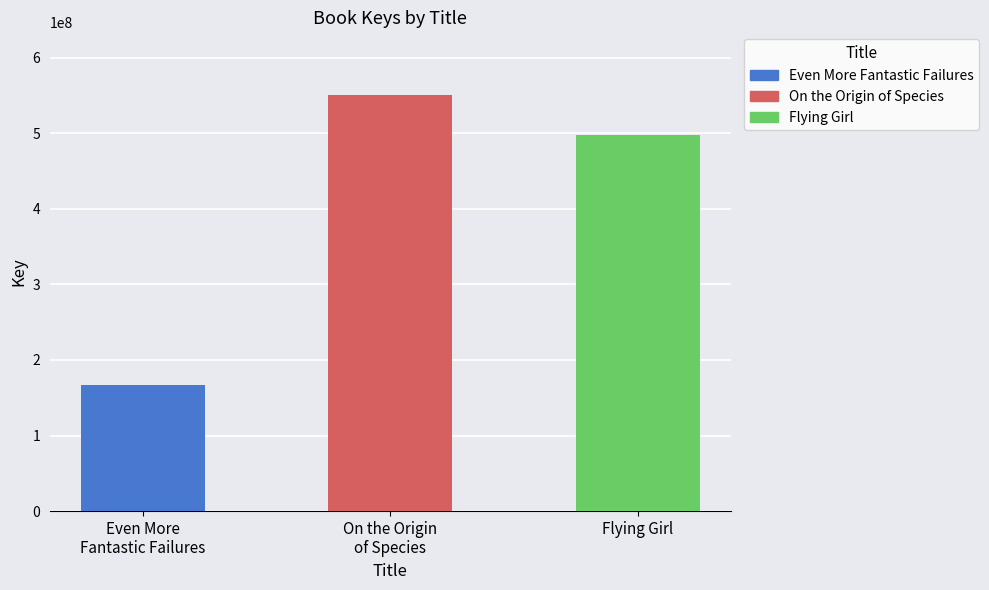

The value at Even More
Fantastic Failures is 167119255. True or false?

True